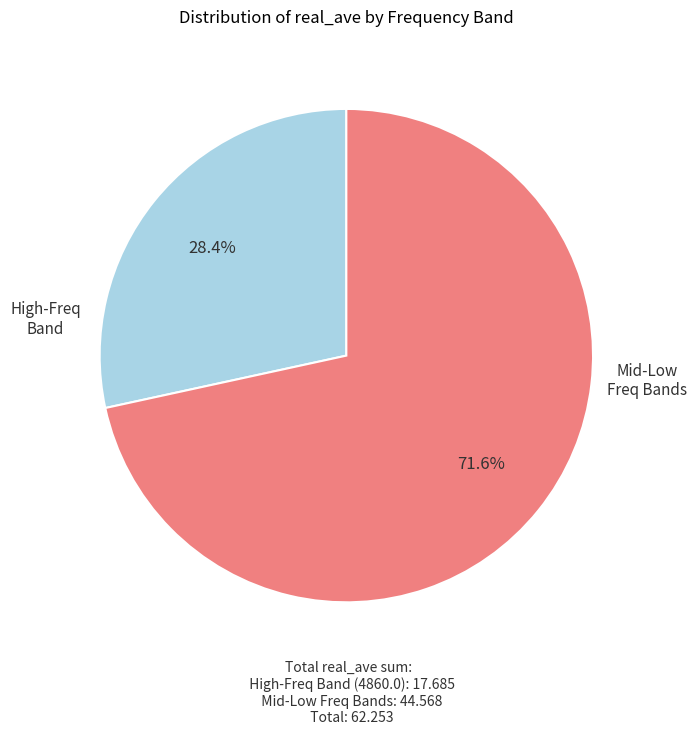

Is there a majority slice in this chart?

Yes